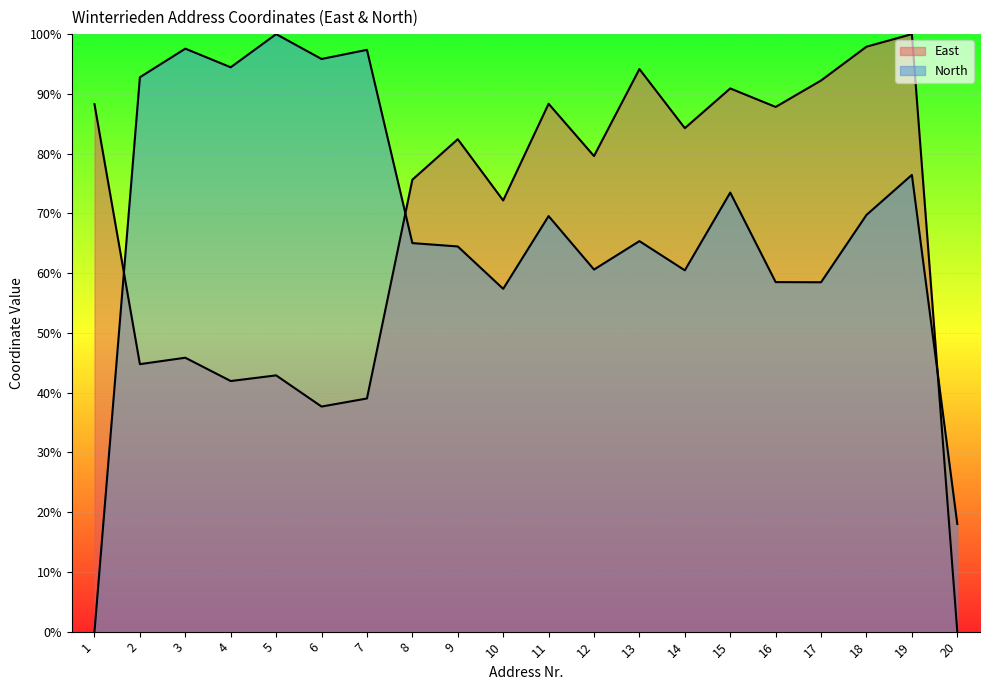

How many lines are shown in the chart?

2